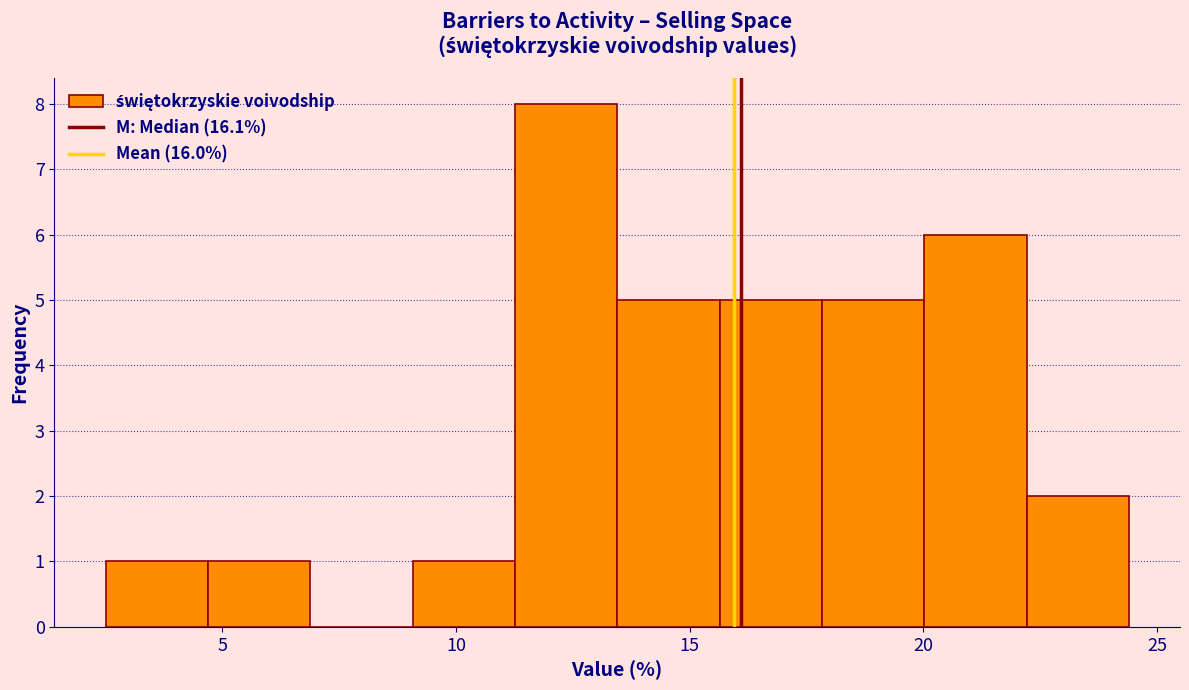

How tall is the bar that spans 2.5 to 4.5 on the x-axis? Neither the bar edges nor the heights are printed on the chart, so give them approximately, as read against the axes.

1